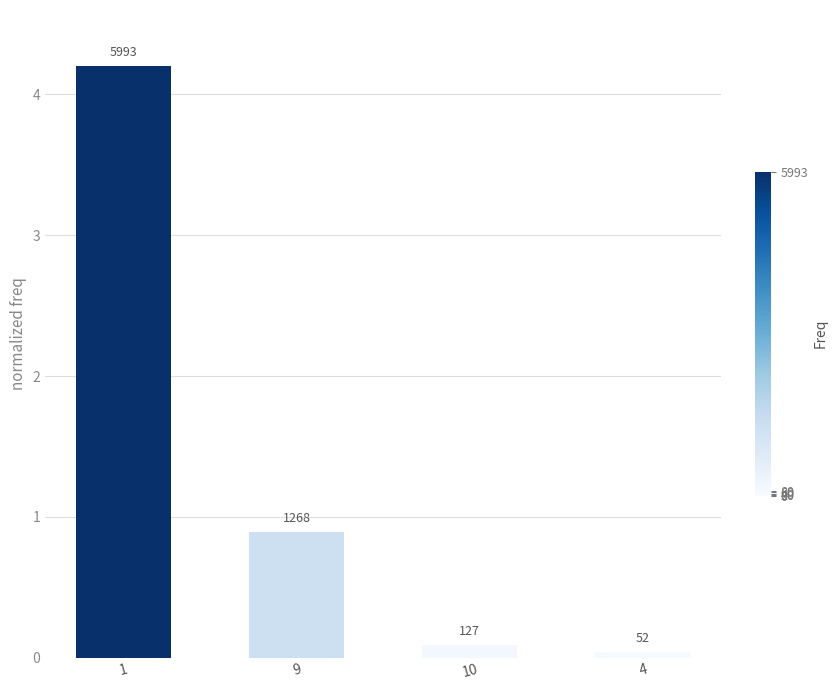

The chart shows a value of 4.2 at 1. True or false?

True